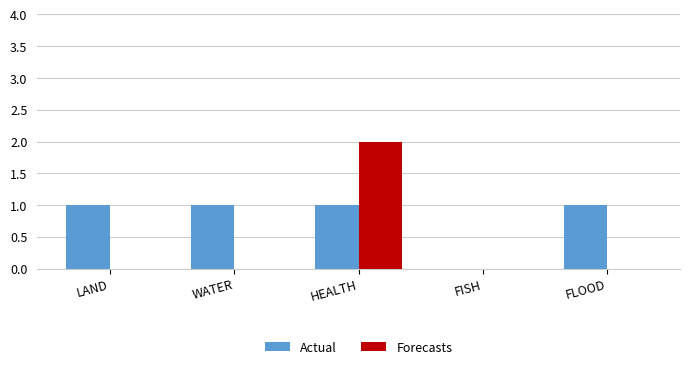

Which series changed the most between LAND and HEALTH?

Forecasts